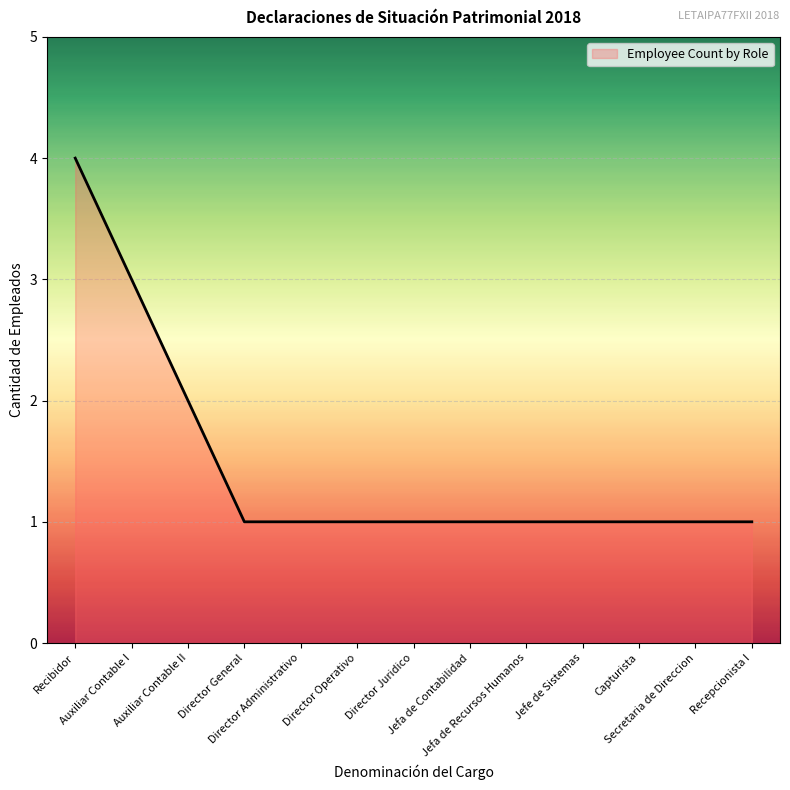

What position from the right is Recibidor?

13